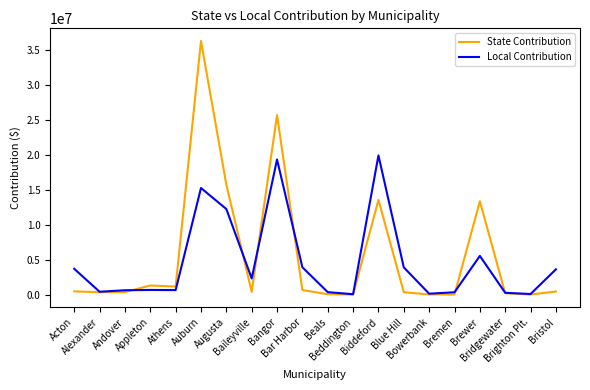

Rank the series by their maximum value, from lowest to highest.

Local Contribution, State Contribution